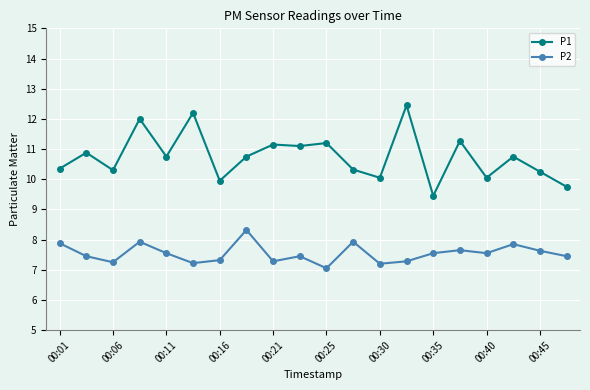

What are all the series names shown in the legend?

P1, P2